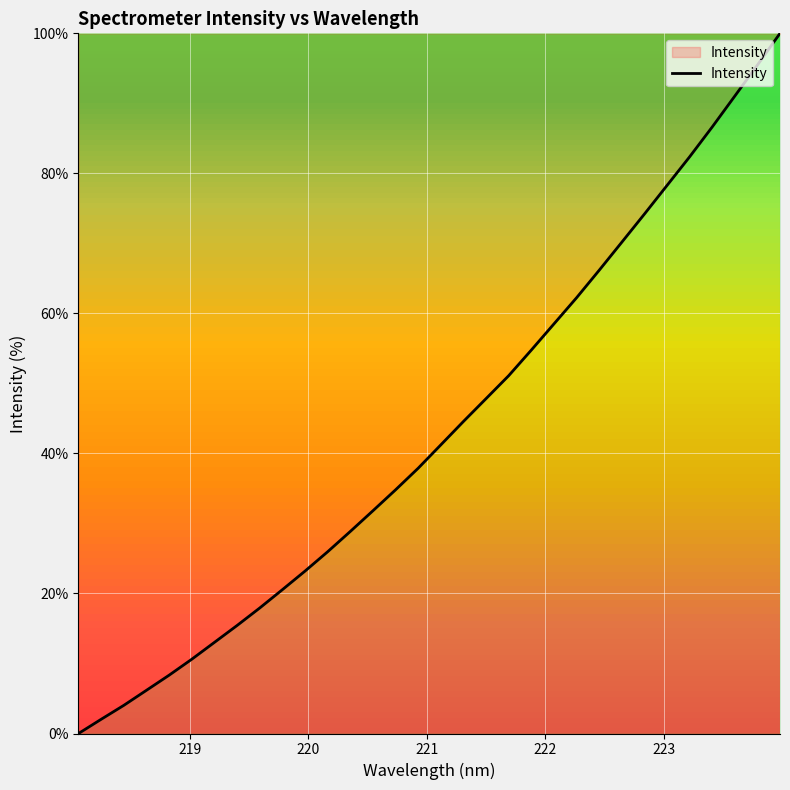

What is the difference between the maximum and minimum values?

100.0